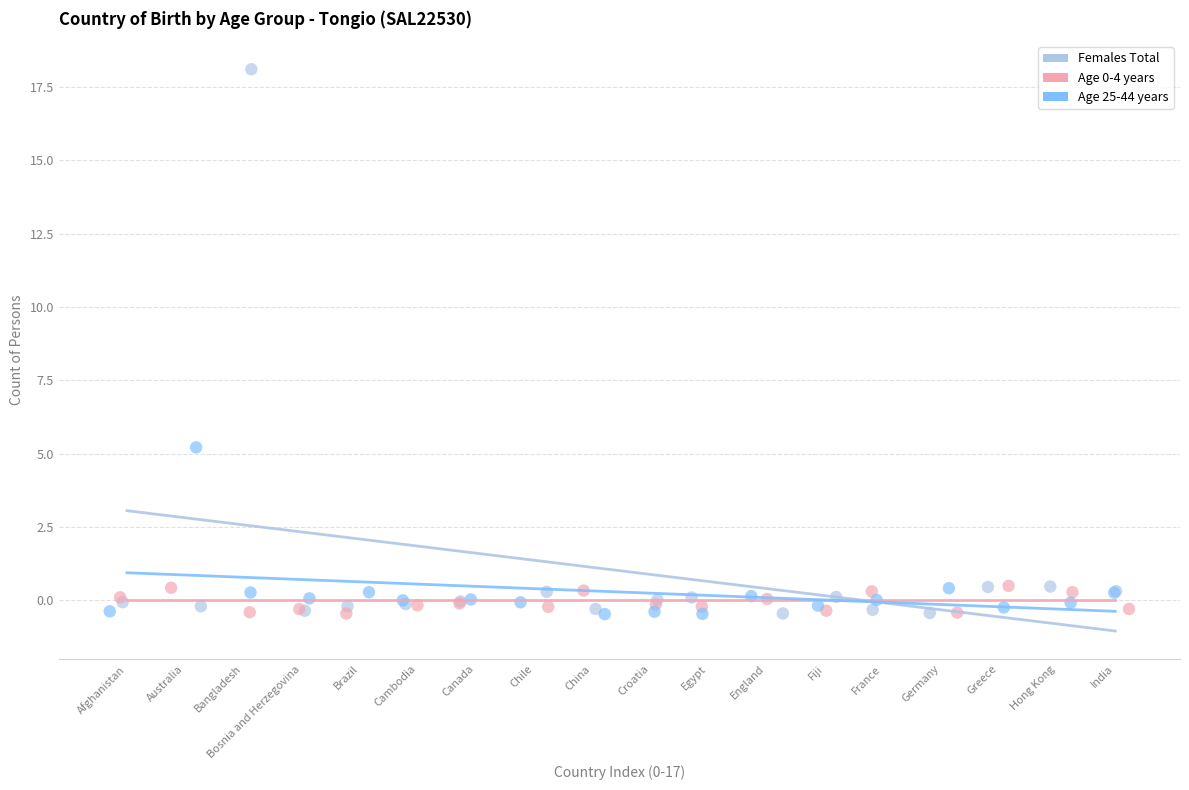

Which series has the widest spread of Y values?

Females Total